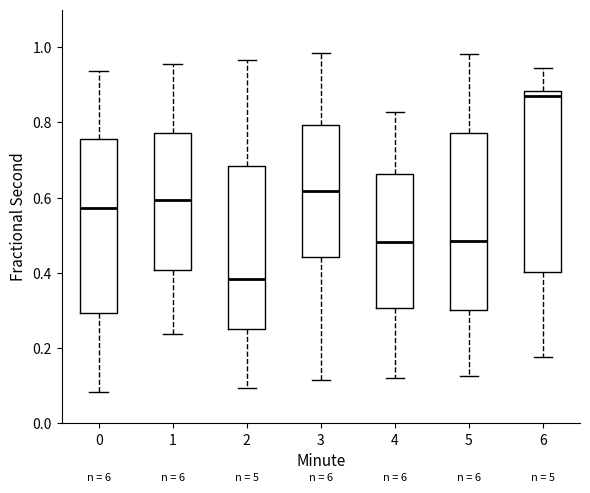

Which box has the highest median line?

6